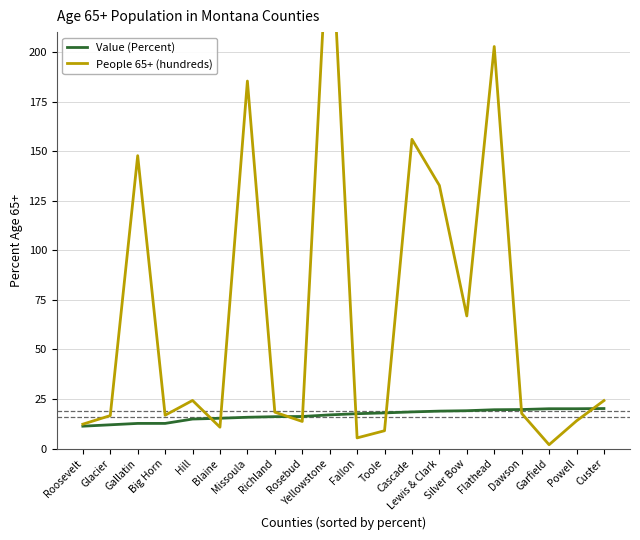

What is the difference between the highest and lowest values at Flathead?

183.1